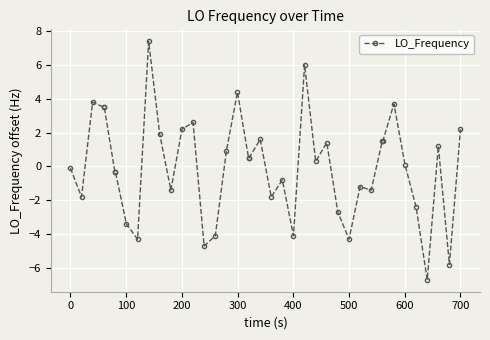

Reading left to right, extract all data points from this chart.

-0.1	-1.8	3.8	3.5	3.5	-0.3	-0.3	-3.4	-4.3	7.4	1.9	-1.4	2.2	2.6	-4.7	-4.1	0.9	4.4	0.5	0.5	1.6	-1.8	-0.8	-4.1	6.0	0.3	1.4	-2.7	-4.3	-1.2	-1.4	1.5	1.5	3.7	0.1	-2.4	-6.7	1.2	-5.8	2.2